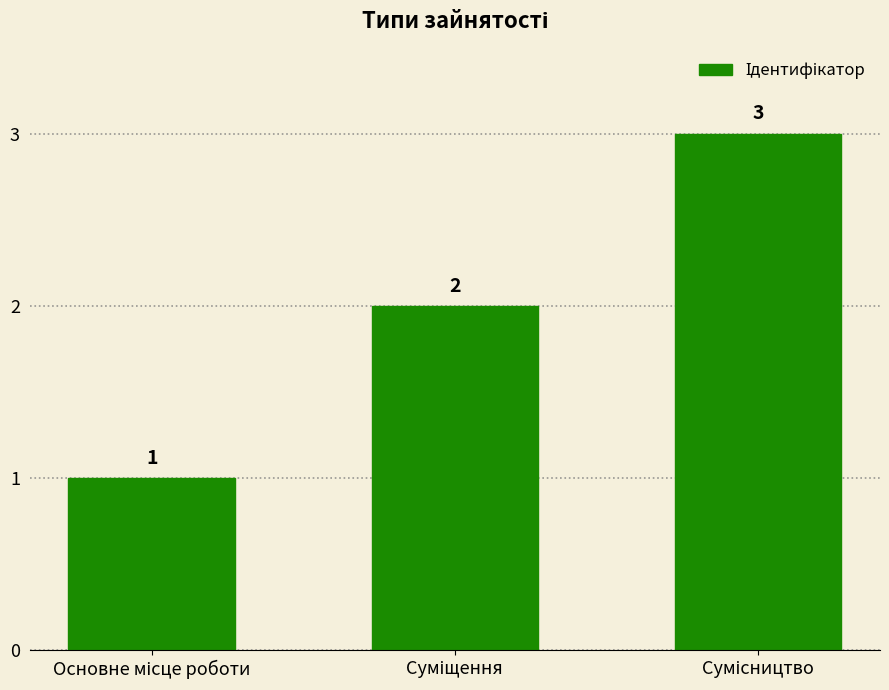

How many values are between 1 and 3?

3